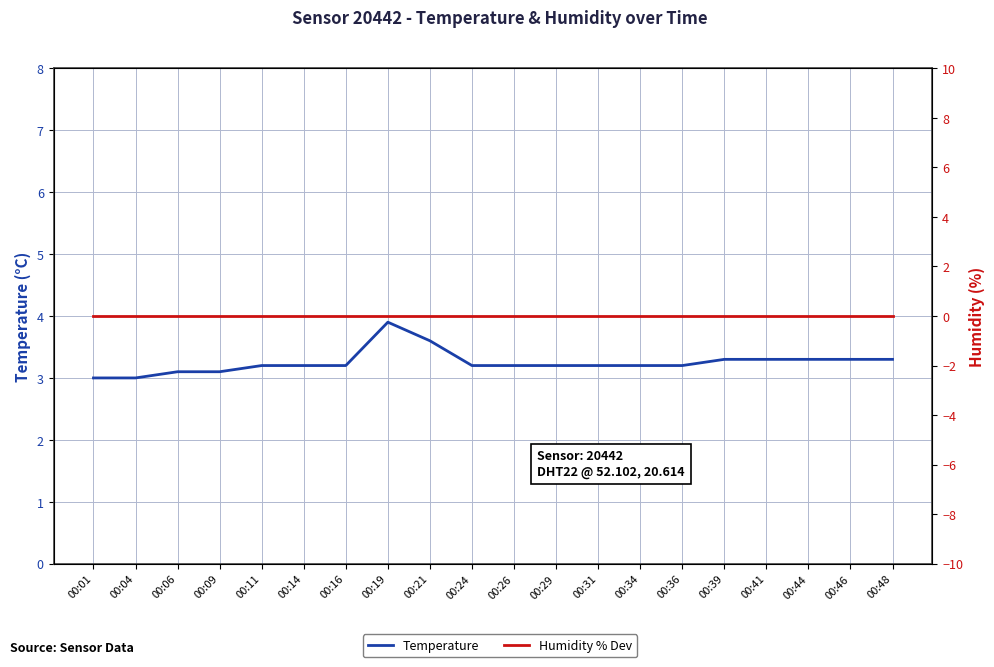

List the series in order of their overall mean, highest first.

Temperature, Humidity % Dev